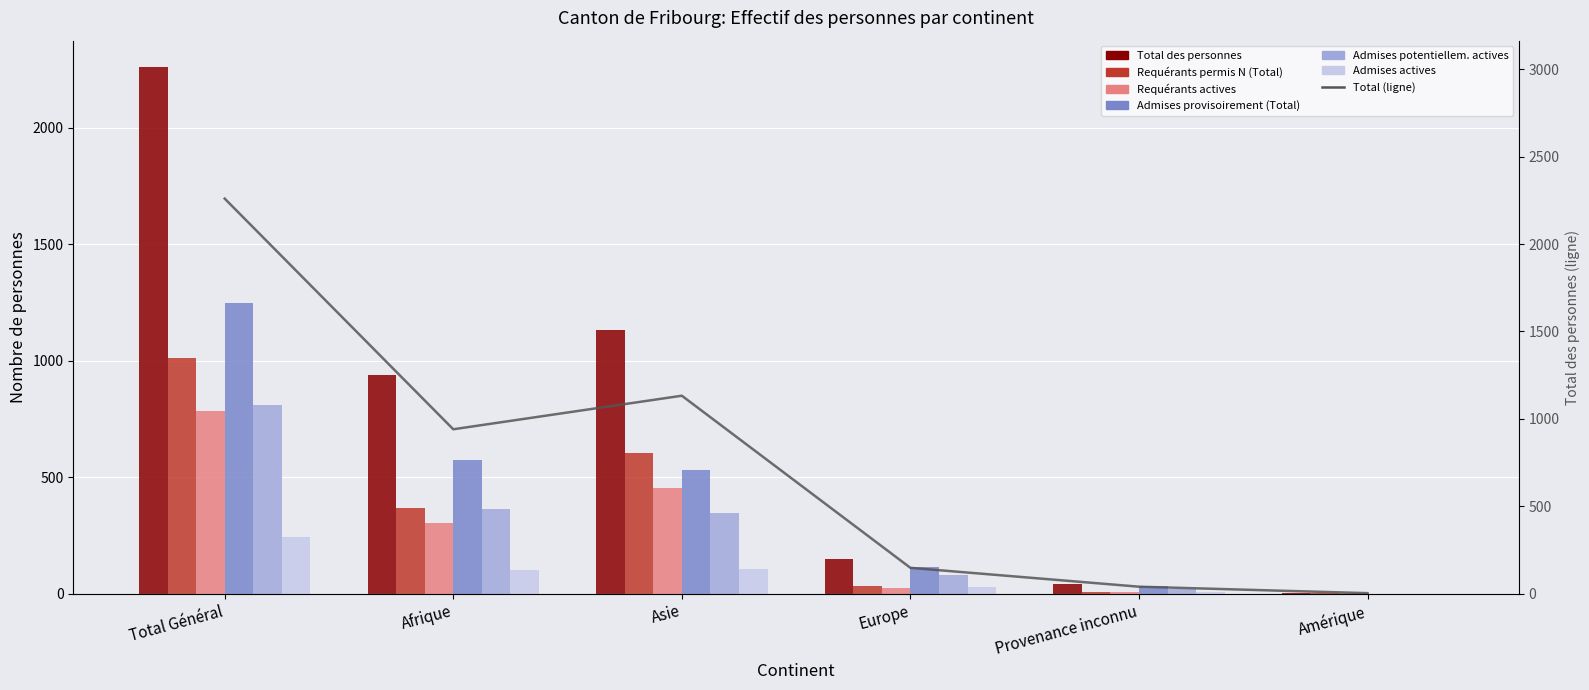

Which series has the largest total across all categories?

Total des personnes